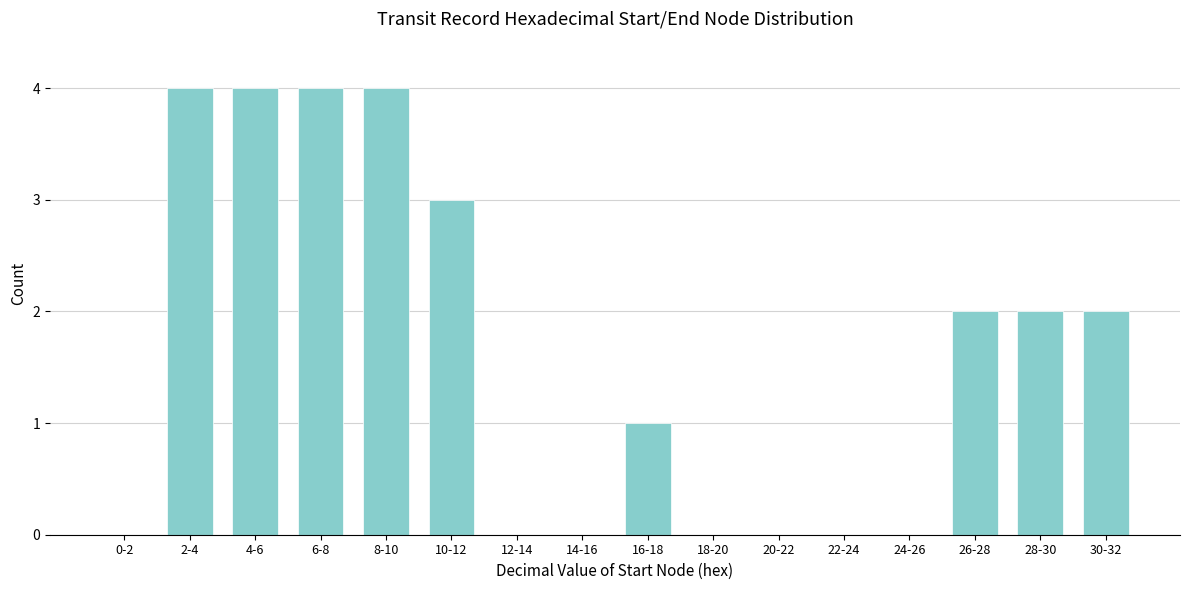

Reading left to right, what are all the values shown in this chart?

0-2=0	2-4=4	4-6=4	6-8=4	8-10=4	10-12=3	12-14=0	14-16=0	16-18=1	18-20=0	20-22=0	22-24=0	24-26=0	26-28=2	28-30=2	30-32=2